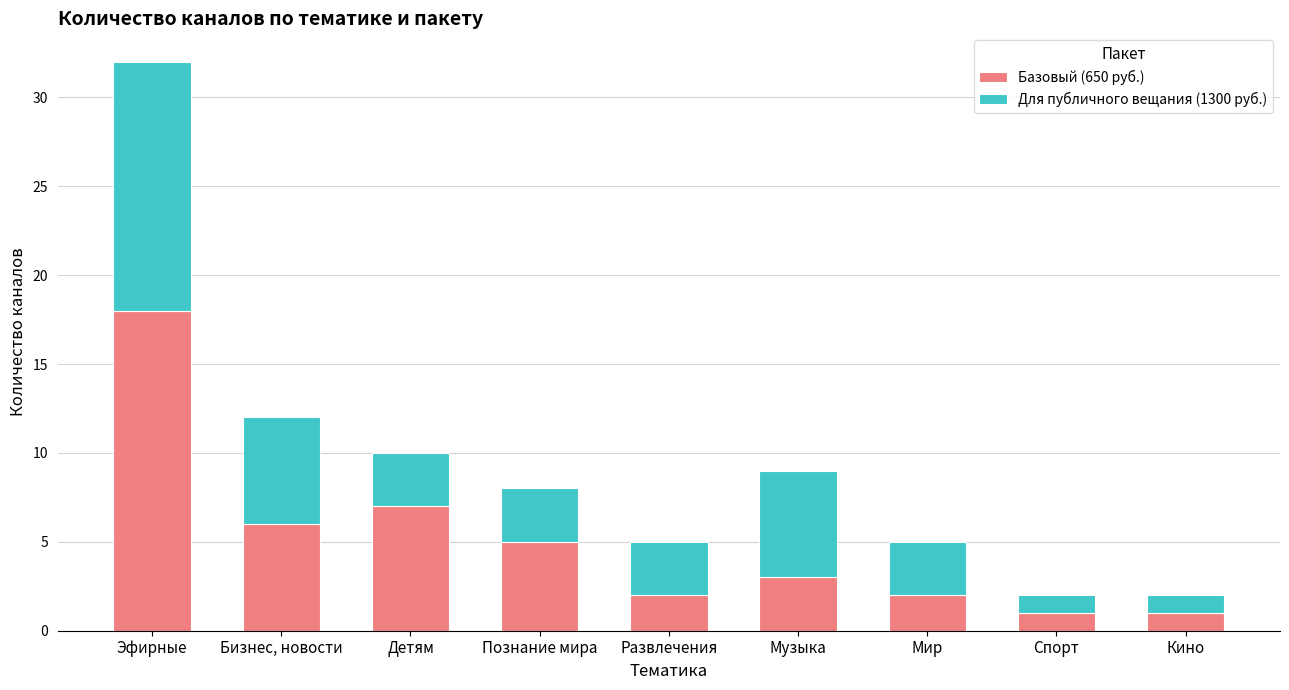

Reading left to right, list the values for the Базовый (650 руб.) series.

18	6	7	5	2	3	2	1	1